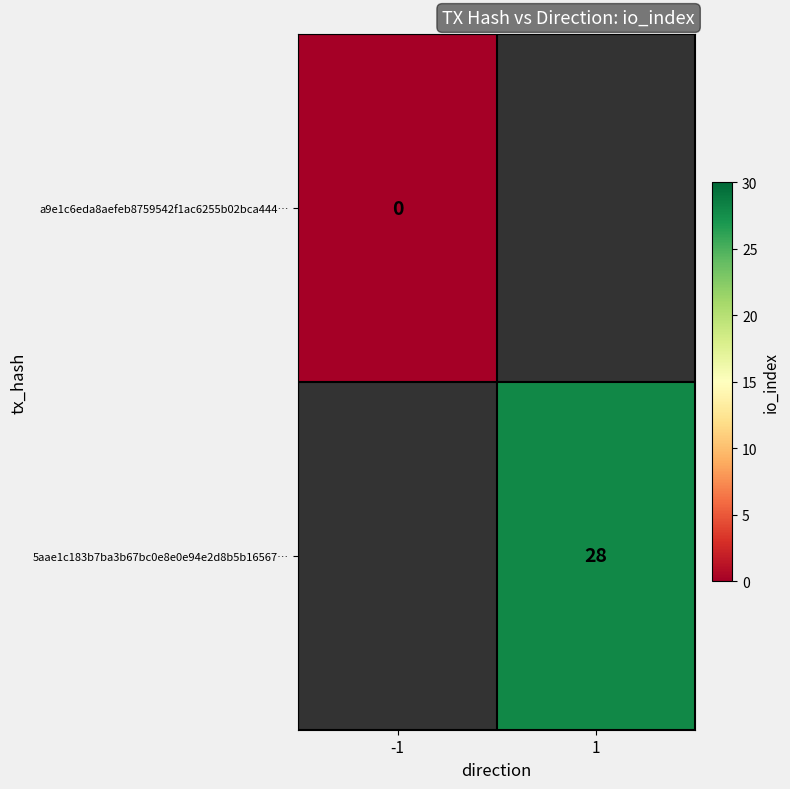

What is the maximum value shown in the chart?

28.0